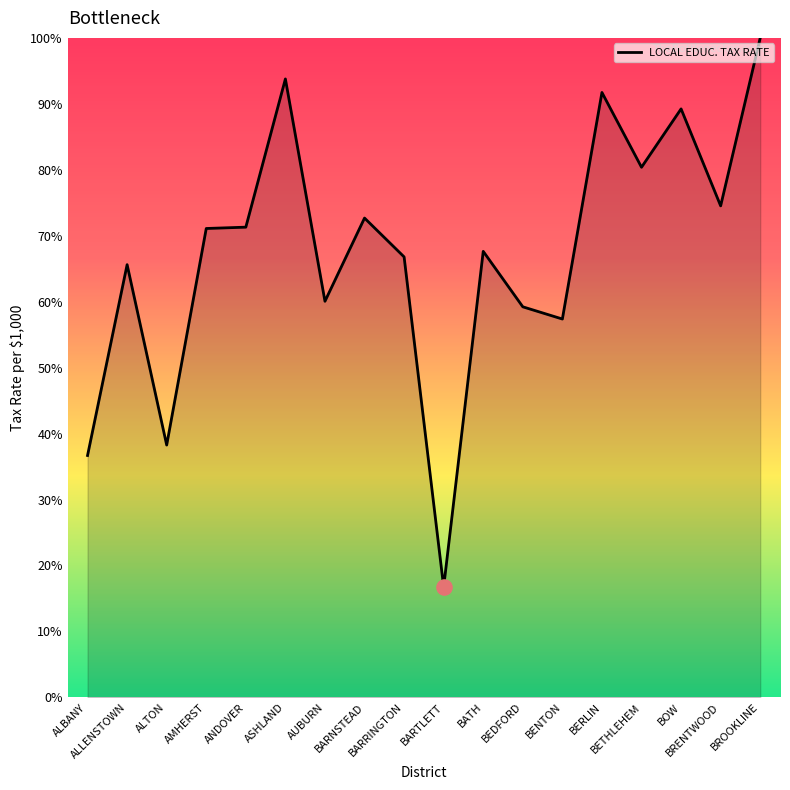

What is the ratio of the value at BEDFORD to the value at ALTON?

1.5